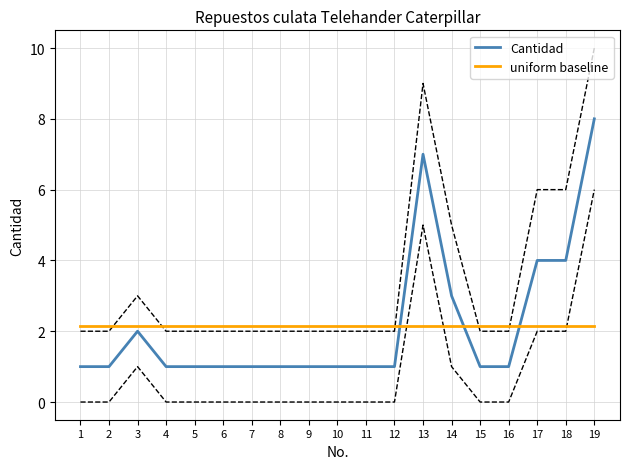

At which category is the sum across all series the highest?

19